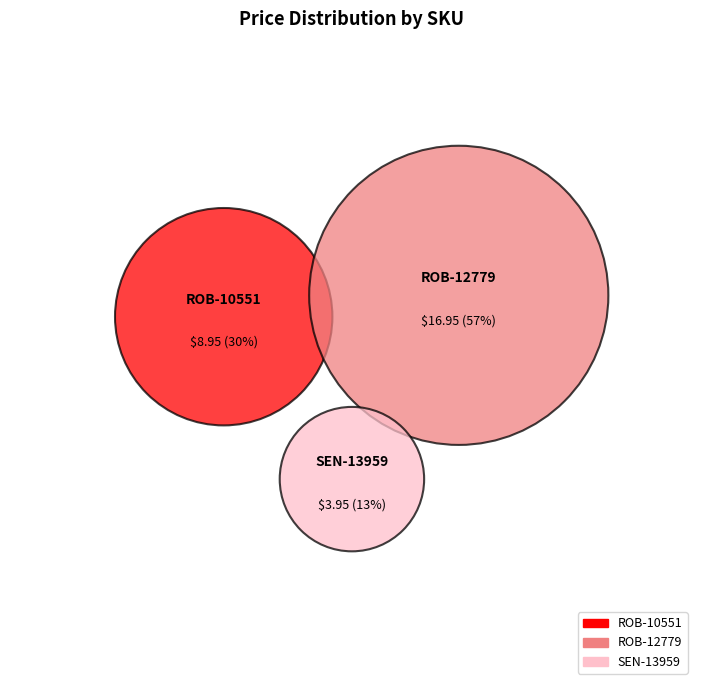

True or false: SEN-13959 accounts for 13% of the total.

True